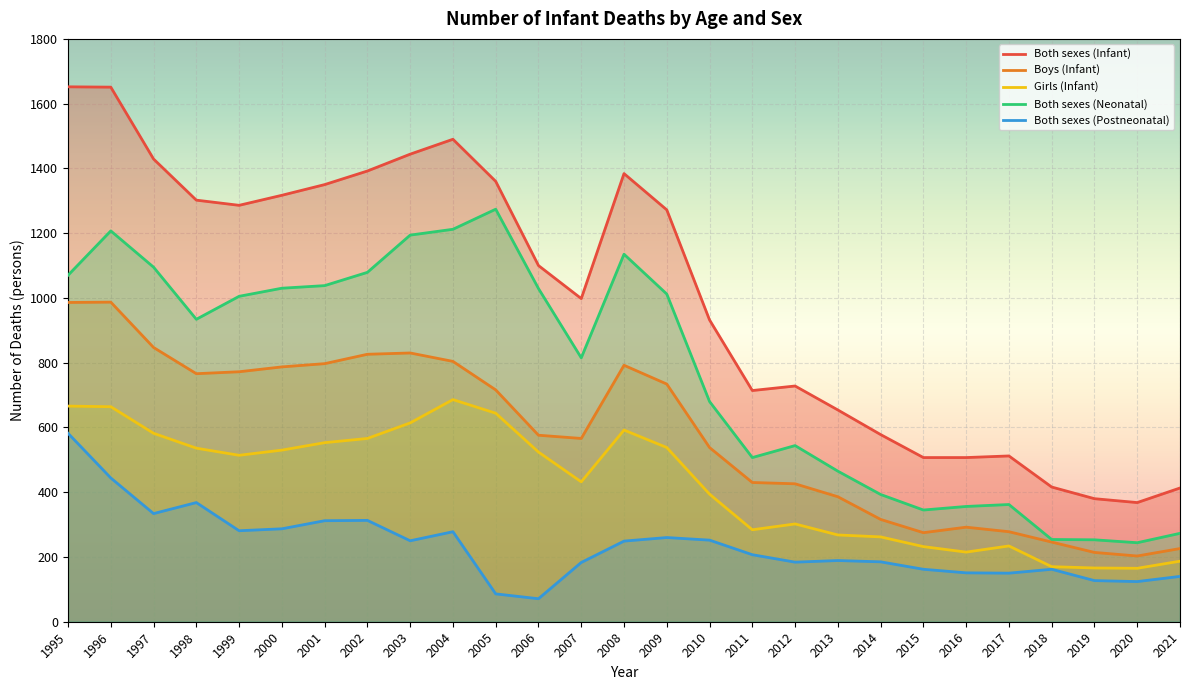

Where is the first local maximum for Girls (Infant)?

2004